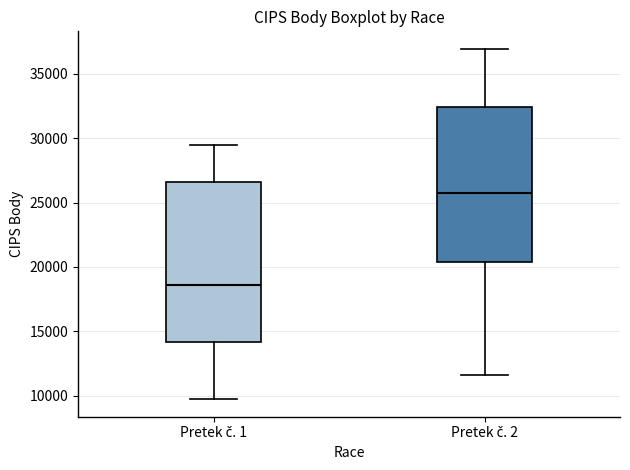

Reading left to right, transcribe this box plot: for each box, give where its median line is, the range the box spans, and where its two whiskers end, as read against the y-axis. The values are not printed on the chart, so give them approximately, as read against the axis.

Pretek č. 1: median 18500, box 14000 to 26500, whiskers 9500 to 29500
Pretek č. 2: median 26000, box 20500 to 32500, whiskers 11500 to 37000